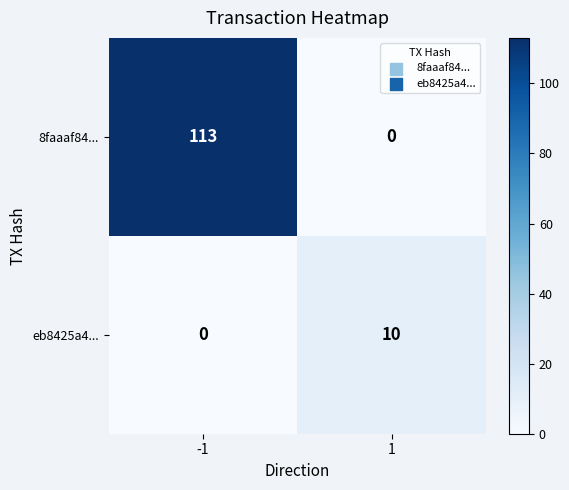

Is it true that 8faaaf84... equals 53 at 1?

False